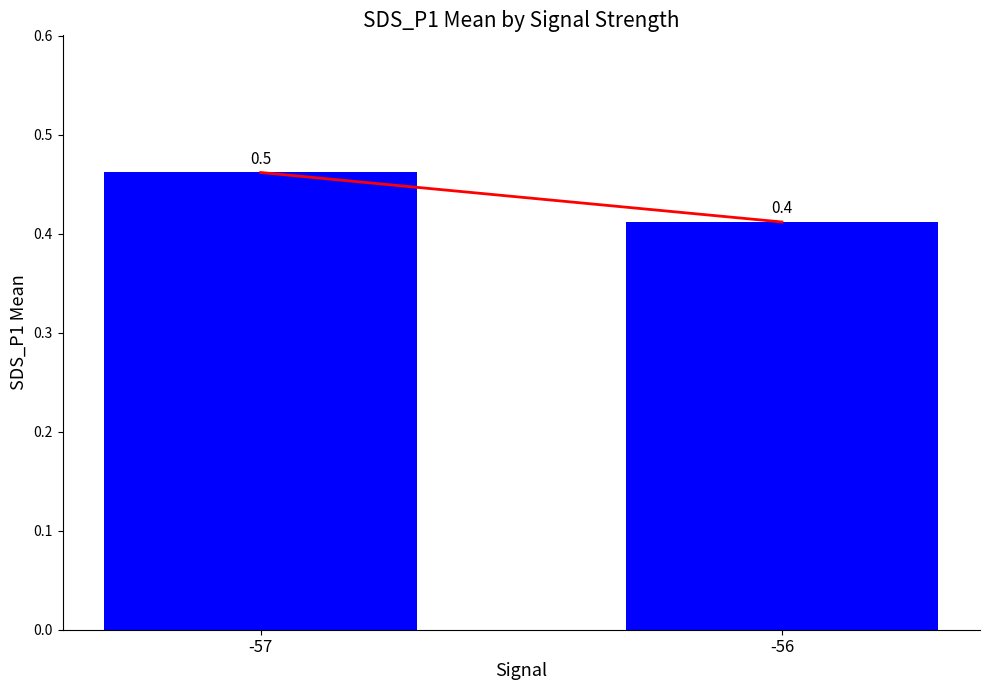

What is the approximate value at -56?

0.4